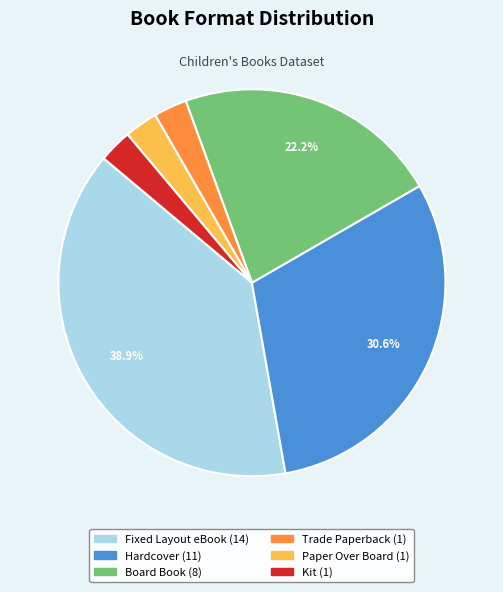

Is there a majority slice in this chart?

No